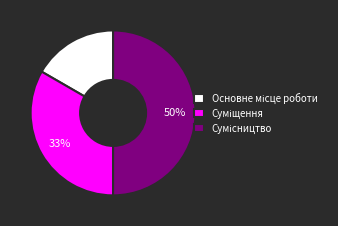

To the nearest percent, what is the average slice percentage?

33%